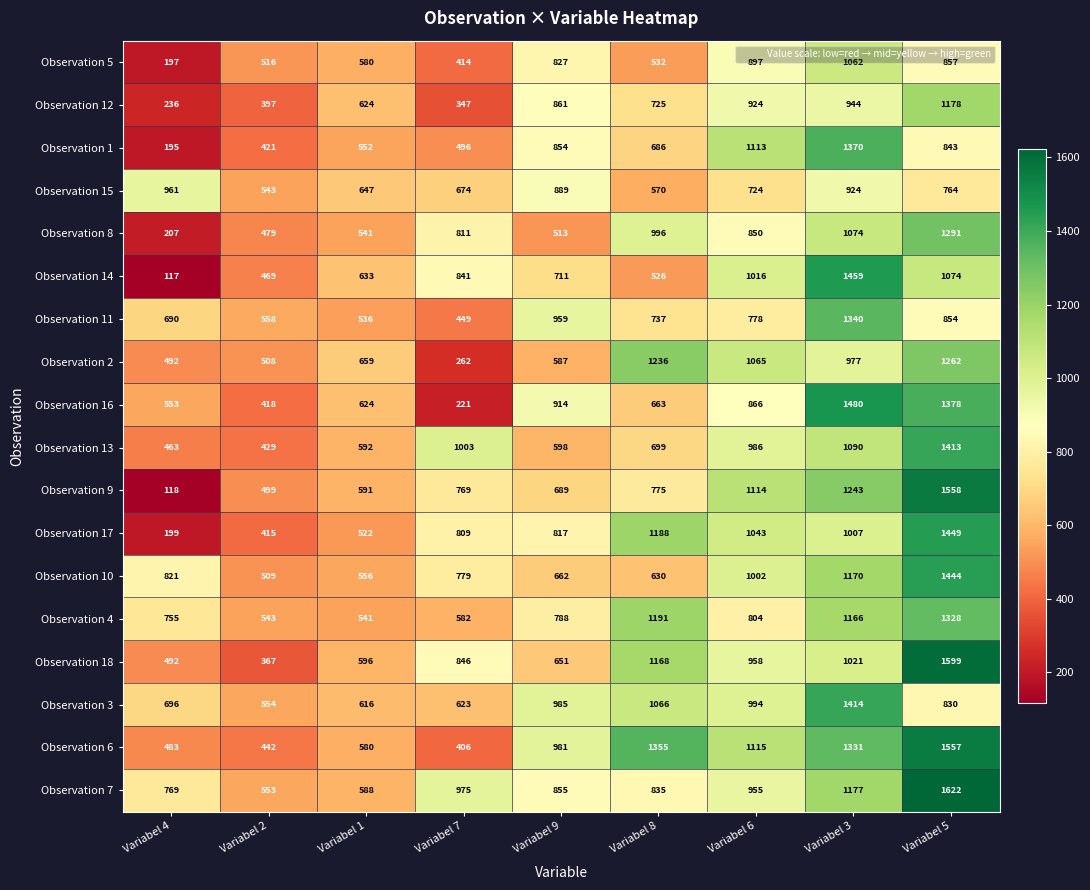

Which series changed the most between Variabel 1 and Variabel 6?

Observation 1